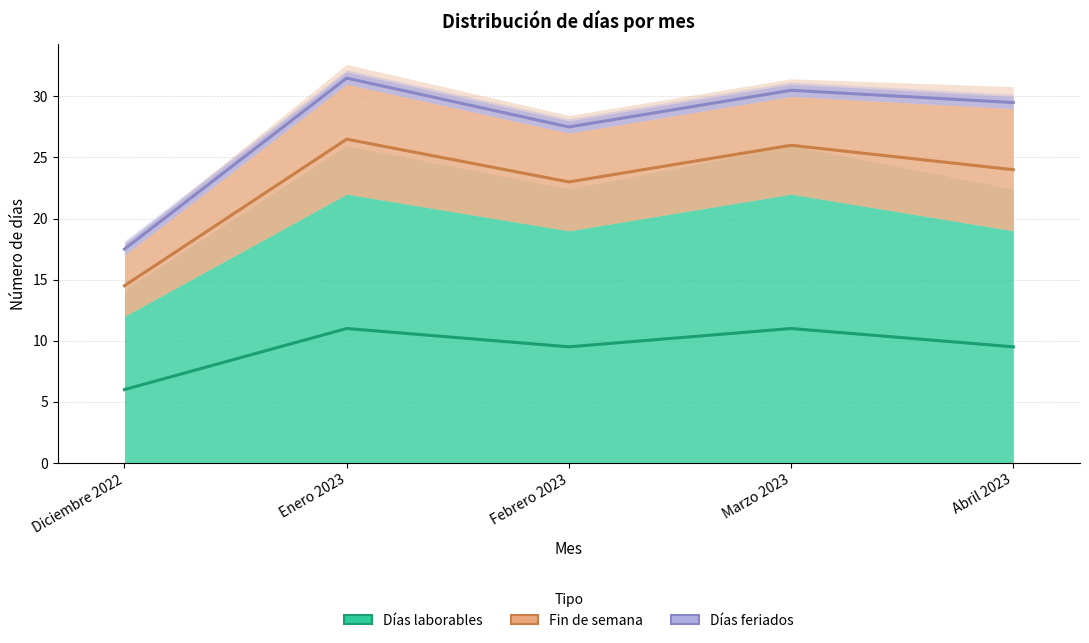

Is it true that Fin de semana equals 45.2 at Enero 2023?

False